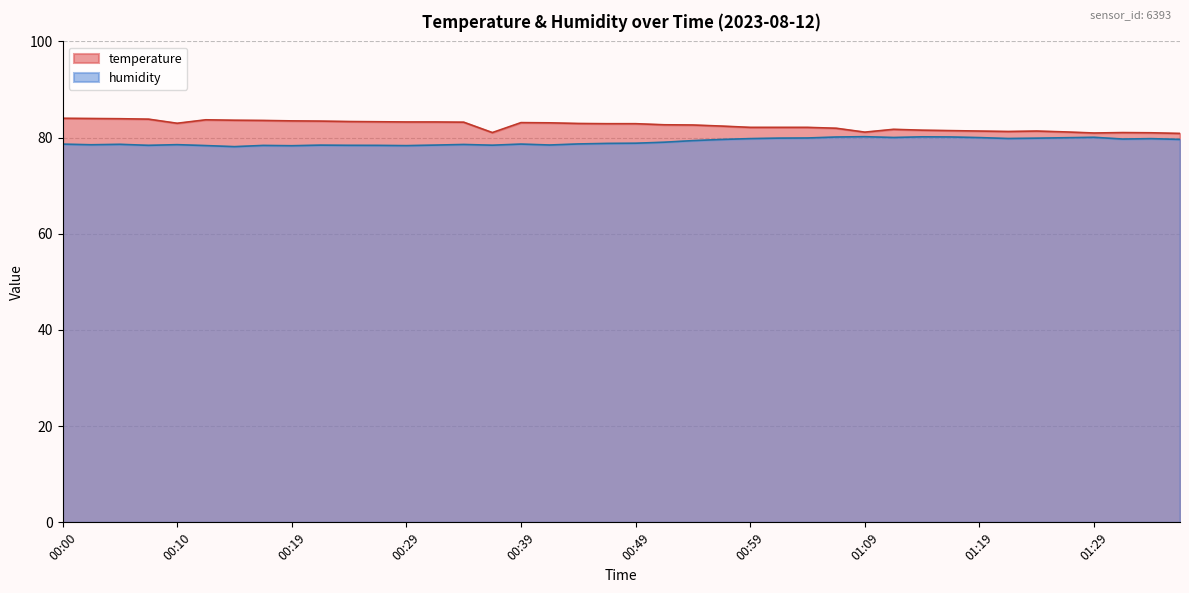

True or false: humidity and temperature cross at least once.

False